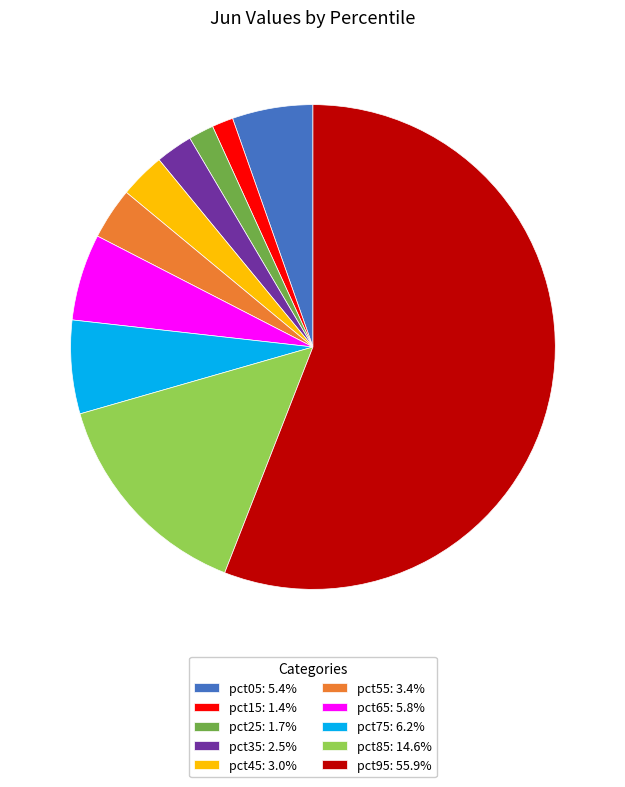

Is it true that pct65 is 6% of the pie?

True